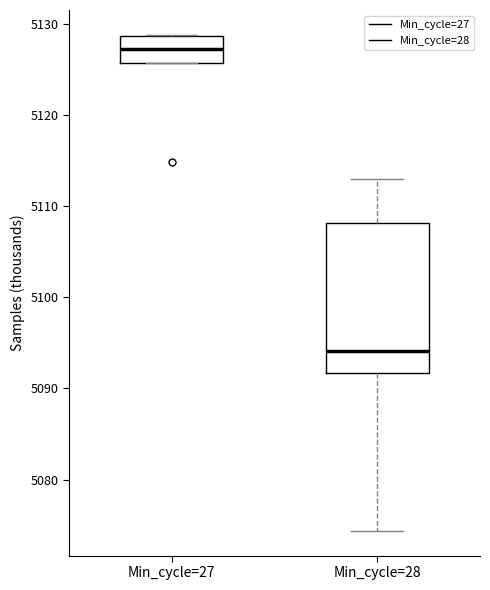

Which box is the tallest, from its lower edge to its upper edge?

Min_cycle=28